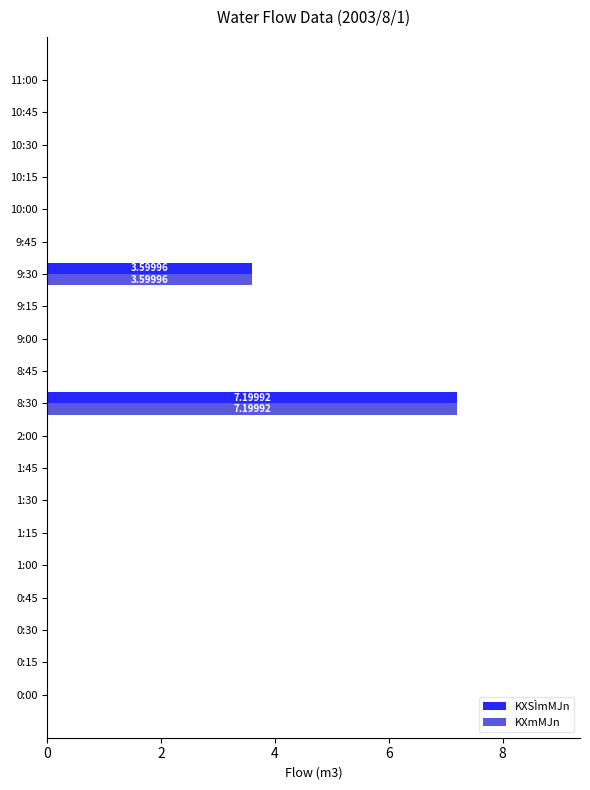

At which category is the sum across all series the highest?

8:30